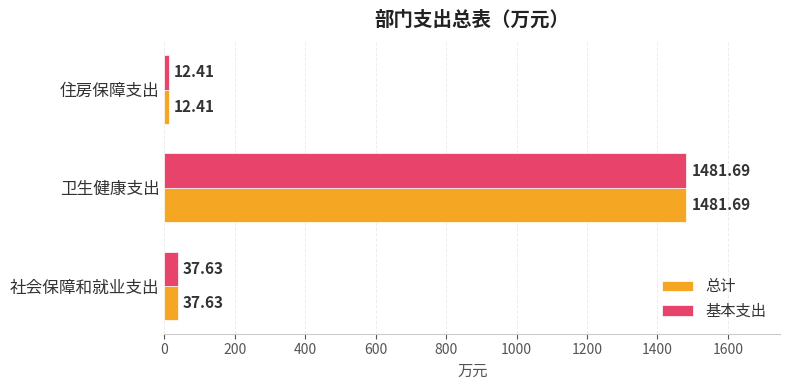

At which category is the sum across all series the highest?

卫生健康支出